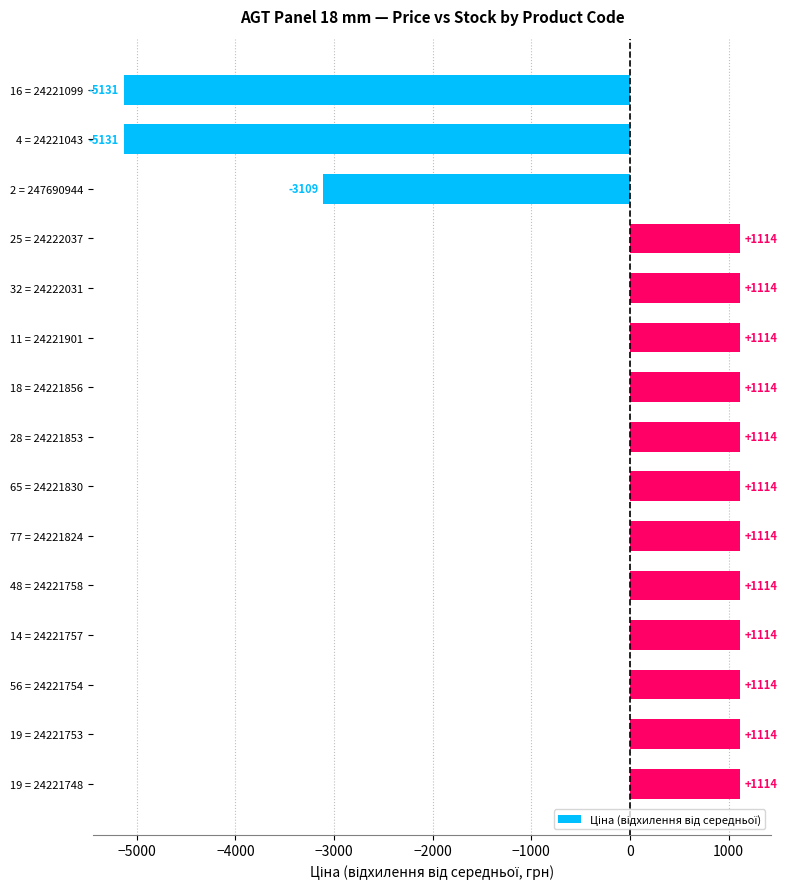

How many bars are there in total?

15